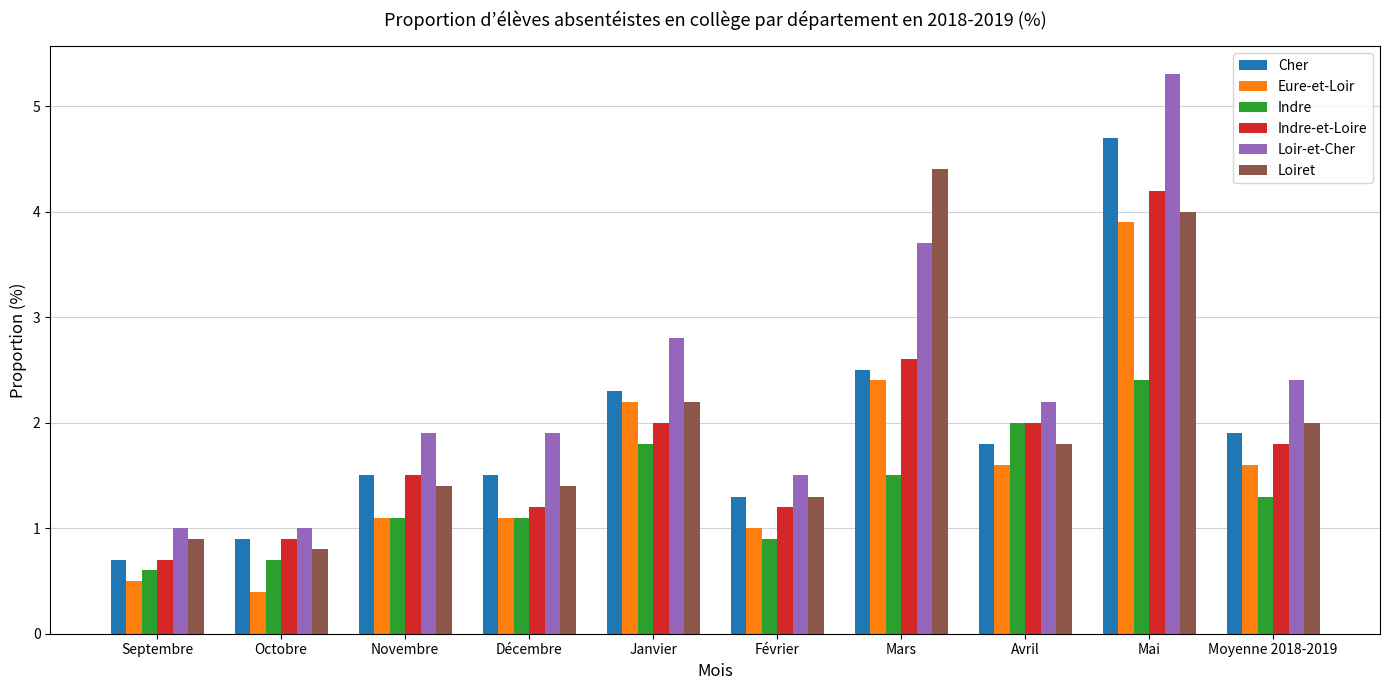

Which series has the largest total across all categories?

Loir-et-Cher